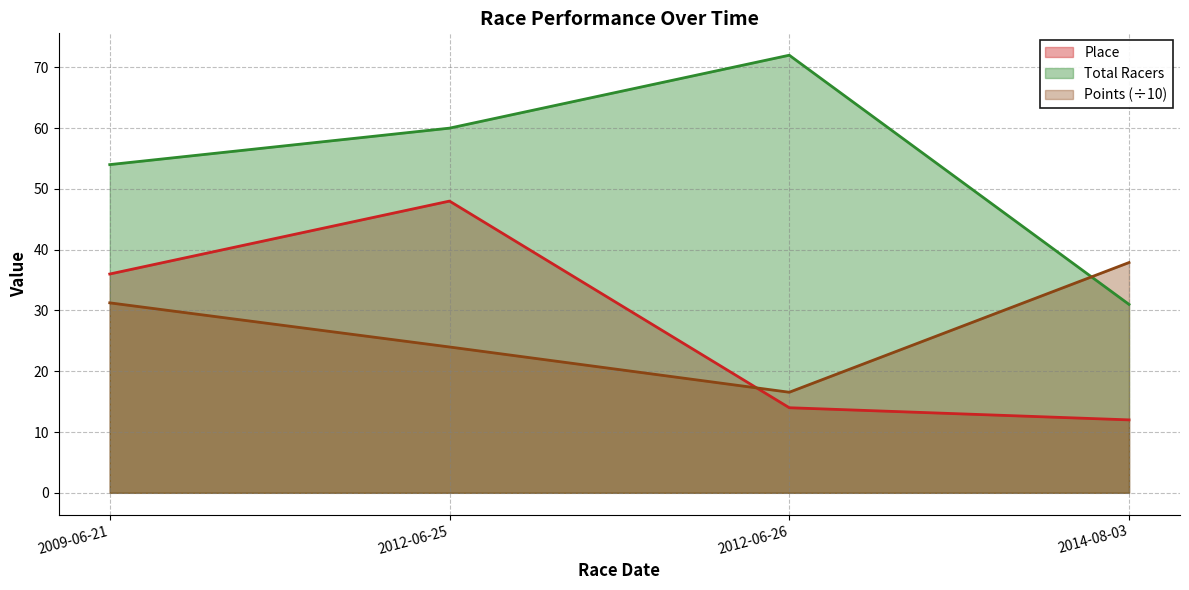

Read the Place value at 2012-06-26.

14.0